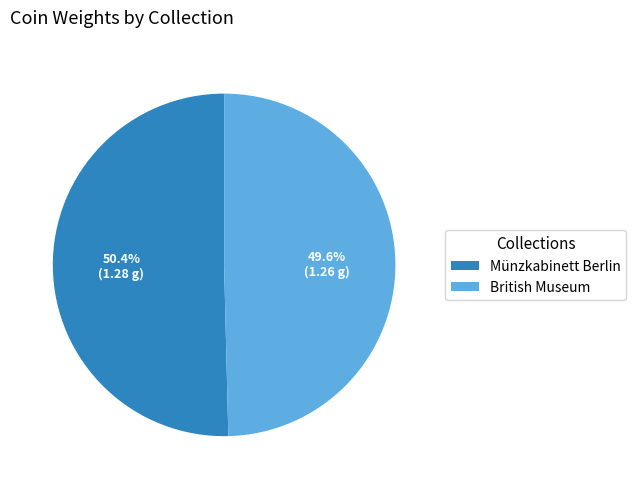

Is it true that Münzkabinett Berlin is 50% of the pie?

True